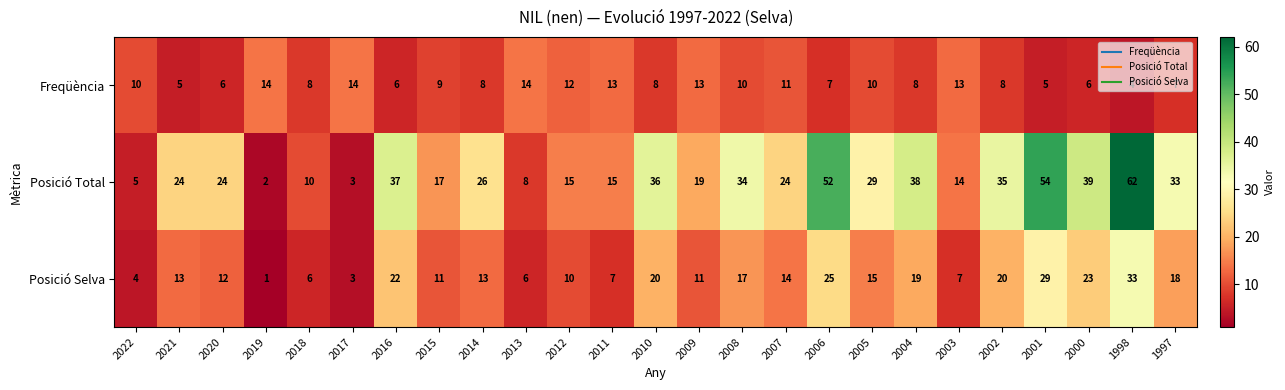

List the series in order of their overall mean, highest first.

Posició Total, Posició Selva, Freqüència